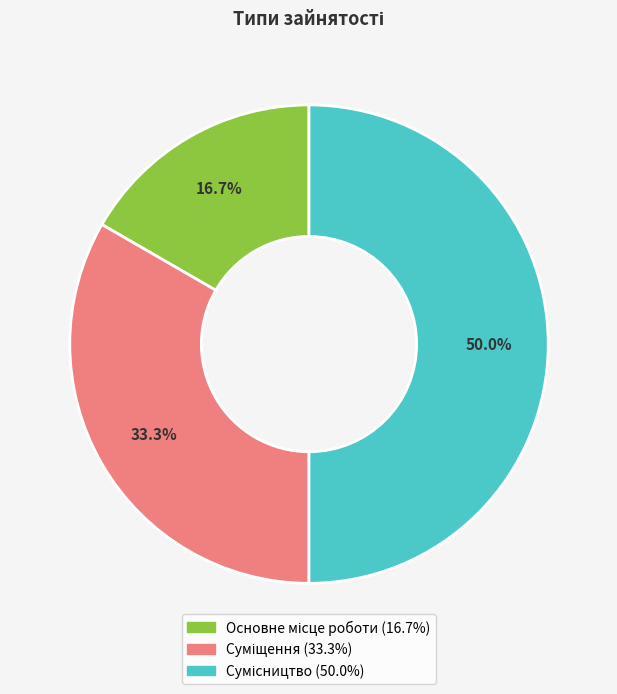

To the nearest percent, what is the difference between the Суміщення and Основне місце роботи slice percentages?

17%